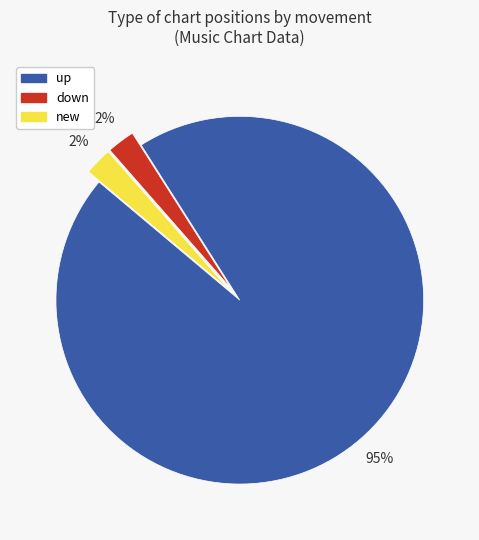

Which slice is the largest?

up